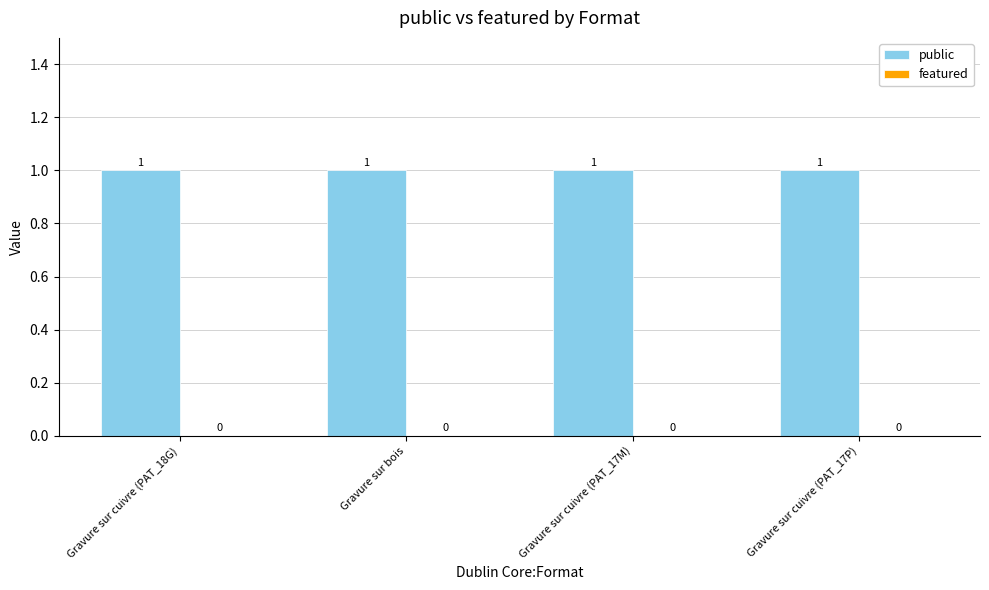

At which category does the chart reach its minimum across all series?

Gravure sur cuivre (PAT_18G)